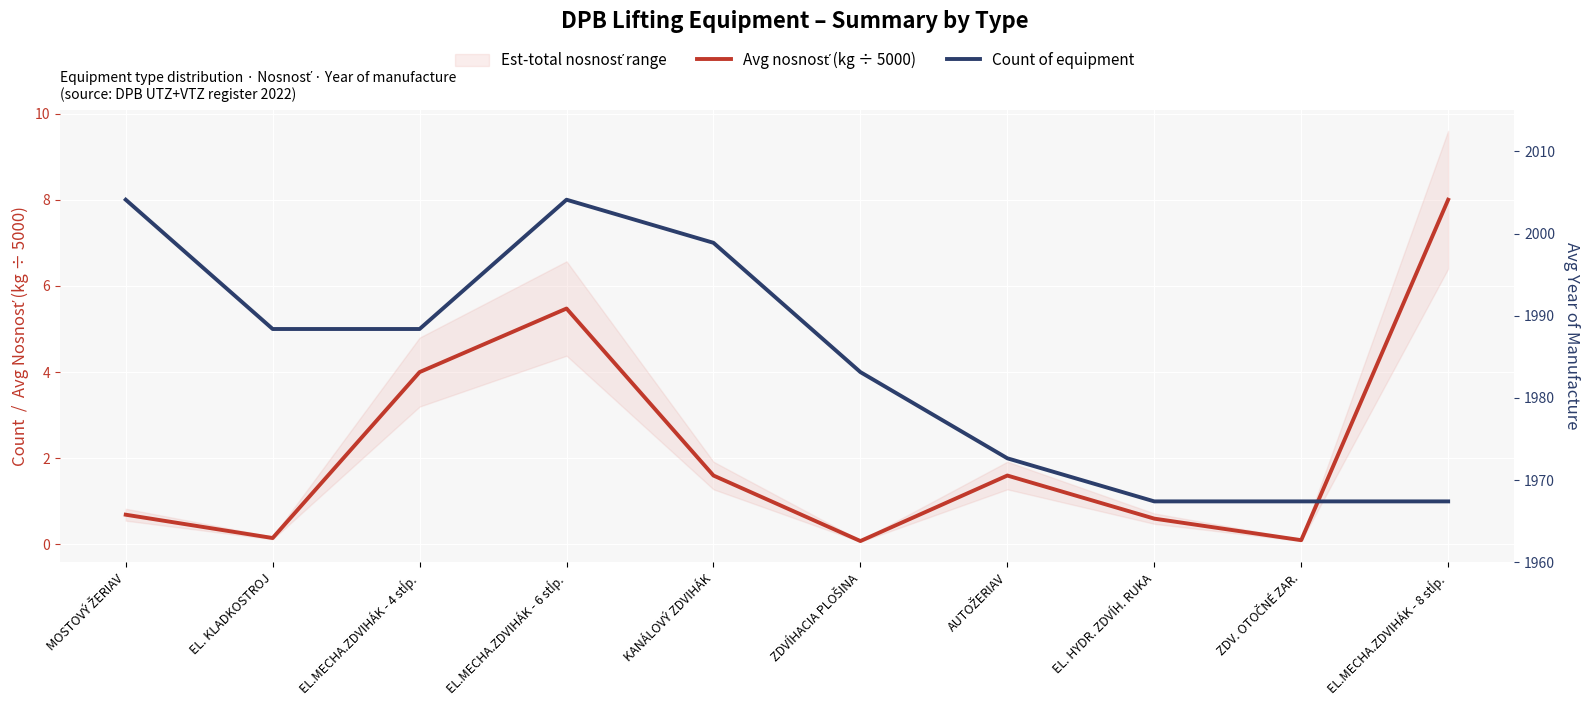

At which category does Avg nosnosť (kg ÷ 5000) reach its first local valley?

EL. KLADKOSTROJ